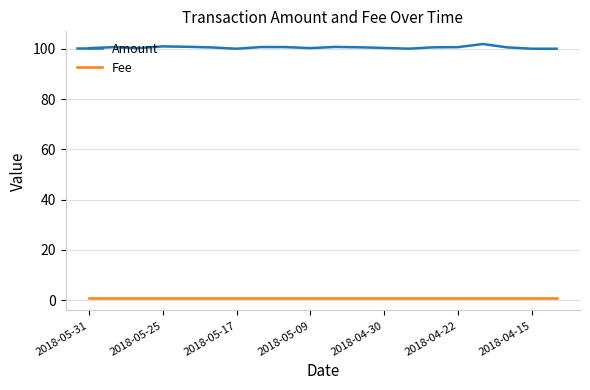

True or false: Amount and Fee intersect in this chart.

False